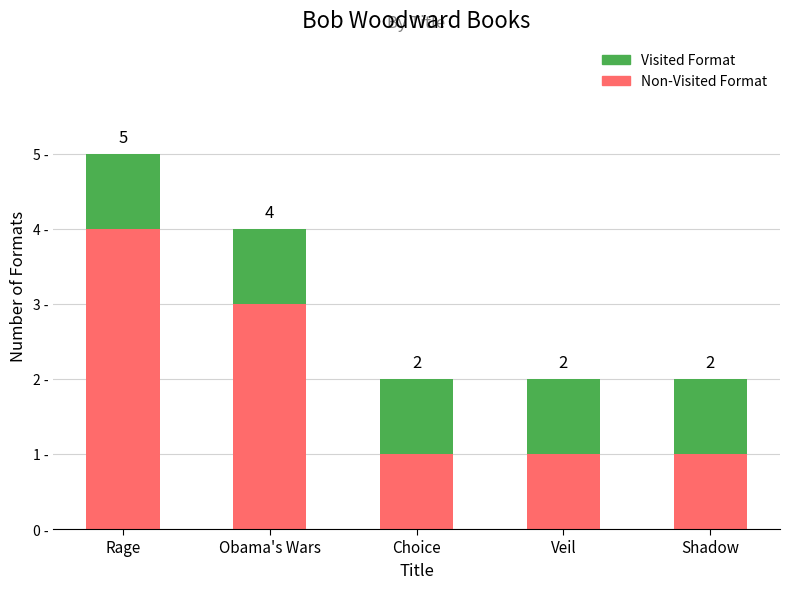

What is the label of the 4th bar from the left?

Veil